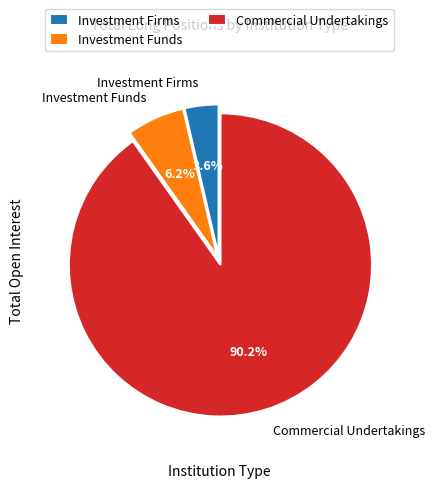

Combined, what portion of the pie is Investment Funds and Commercial Undertakings?

96.4%